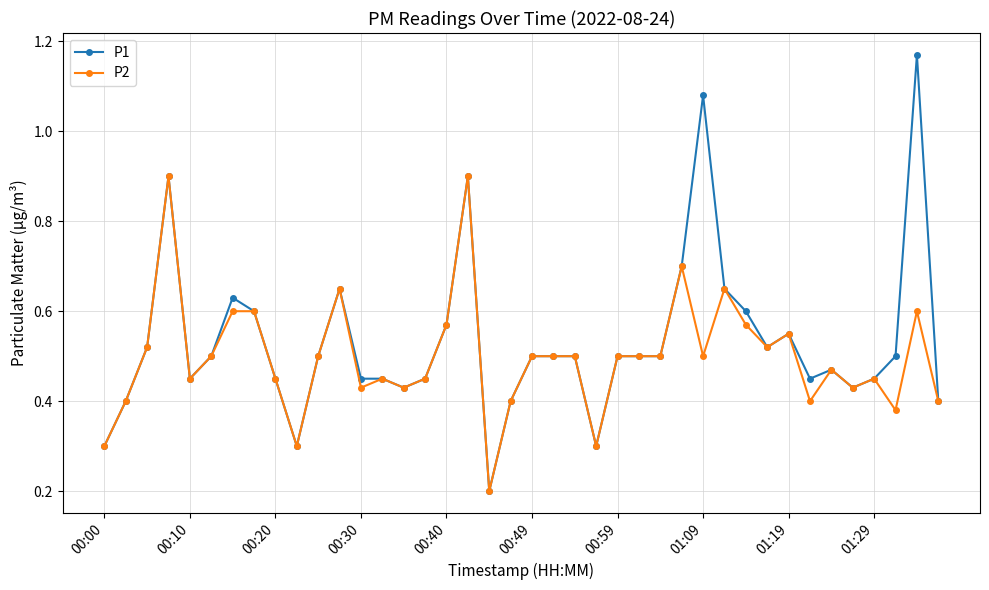

List the series in order of their peak value, highest first.

P1, P2